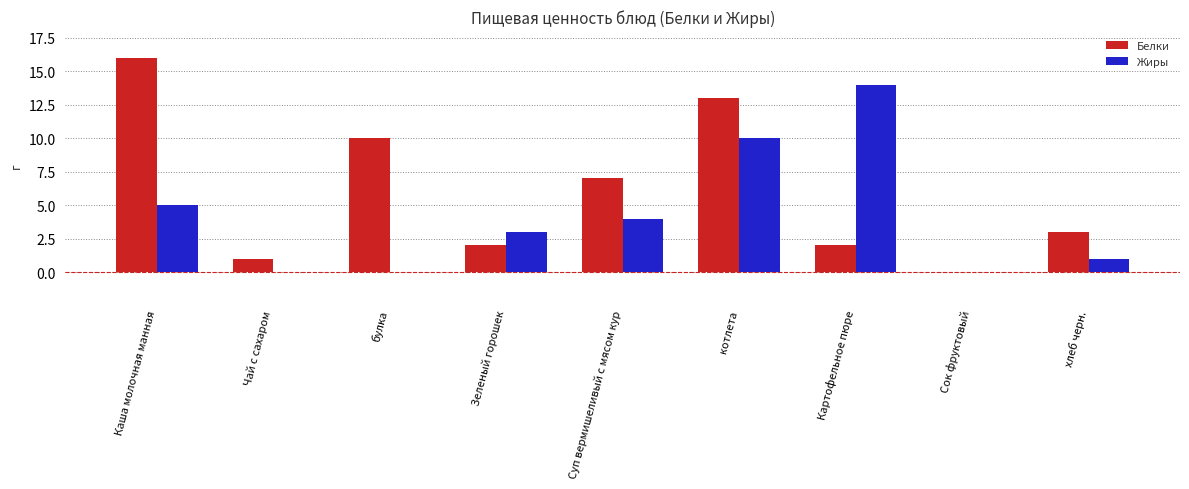

The Белки series shows 10 at Суп вермишеливый с мясом кур. True or false?

False